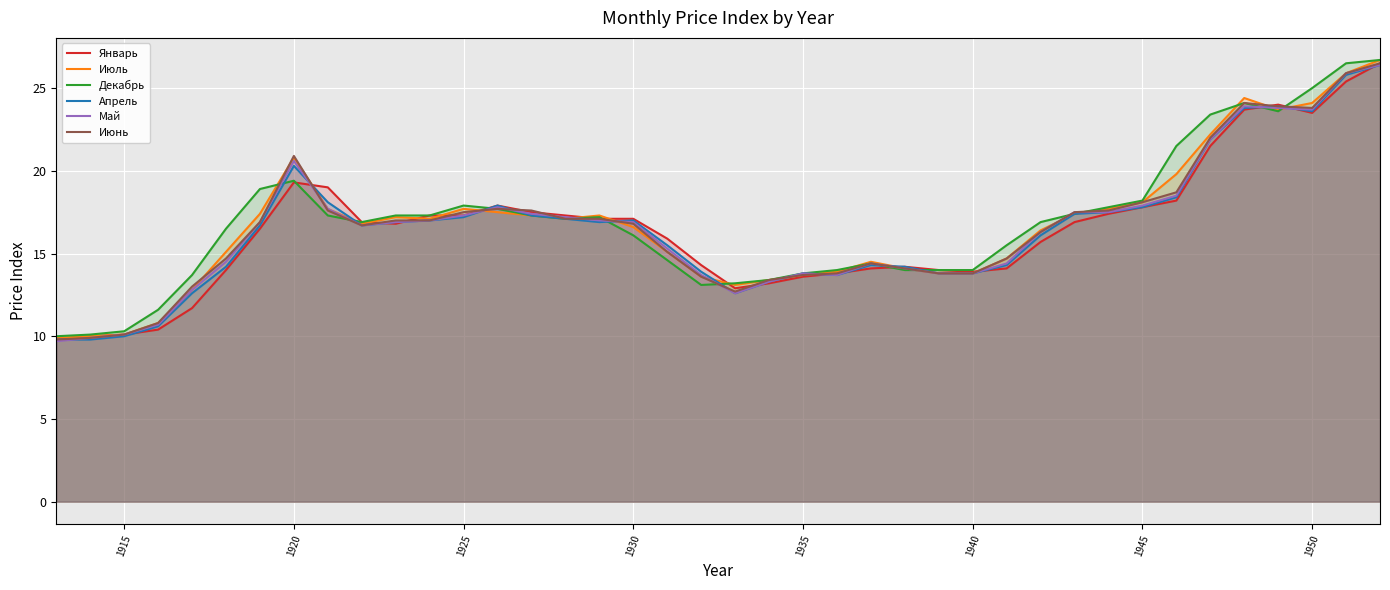

Reading left to right, extract all data points from this chart.

Январь: 9.8	10.0	10.1	10.4	11.7	14.0	16.5	19.3	19.0	16.9	16.8	17.3	17.3	17.9	17.5	17.3	17.1	17.1	15.9	14.3	12.9	13.2	13.6	13.8	14.1	14.2	14.0	13.9	14.1	15.7	16.9	17.4	17.8	18.2	21.5	23.7	24.0	23.5	25.4	26.5
Июль: 9.9	10.0	10.1	10.8	12.8	15.1	17.4	20.8	17.7	16.8	17.2	17.1	17.7	17.5	17.3	17.1	17.3	16.6	15.1	13.6	13.1	13.4	13.7	13.9	14.5	14.1	13.8	13.8	14.7	16.4	17.4	17.7	18.1	19.8	22.2	24.4	23.7	24.1	25.9	26.7
Декабрь: 10.0	10.1	10.3	11.6	13.7	16.5	18.9	19.4	17.3	16.9	17.3	17.3	17.9	17.7	17.3	17.1	17.2	16.1	14.6	13.1	13.2	13.4	13.8	14.0	14.4	14.0	14.0	14.0	15.5	16.9	17.4	17.8	18.2	21.5	23.4	24.1	23.6	25.0	26.5	26.7
Апрель: 9.8	9.8	10.0	10.6	12.6	14.2	16.7	20.3	18.1	16.7	16.9	17.0	17.2	17.9	17.3	17.1	16.9	17.0	15.5	13.9	12.6	13.3	13.8	13.7	14.3	14.2	13.8	13.8	14.3	16.1	17.4	17.5	17.8	18.4	21.9	23.8	23.9	23.6	25.8	26.4
Май: 9.7	9.9	10.1	10.7	12.8	14.5	16.9	20.6	17.7	16.7	16.9	17.0	17.3	17.8	17.4	17.2	17.0	16.9	15.3	13.7	12.6	13.3	13.8	13.7	14.4	14.1	13.8	13.8	14.4	16.3	17.5	17.5	17.9	18.5	21.9	23.9	23.8	23.7	25.9	26.4
Июнь: 9.8	9.9	10.1	10.8	13.0	14.7	16.9	20.9	17.6	16.7	17.0	17.0	17.5	17.7	17.6	17.1	17.1	16.8	15.1	13.6	12.7	13.4	13.7	13.8	14.4	14.1	13.8	13.8	14.7	16.3	17.5	17.6	18.1	18.7	22.0	24.1	23.9	23.8	25.9	26.5